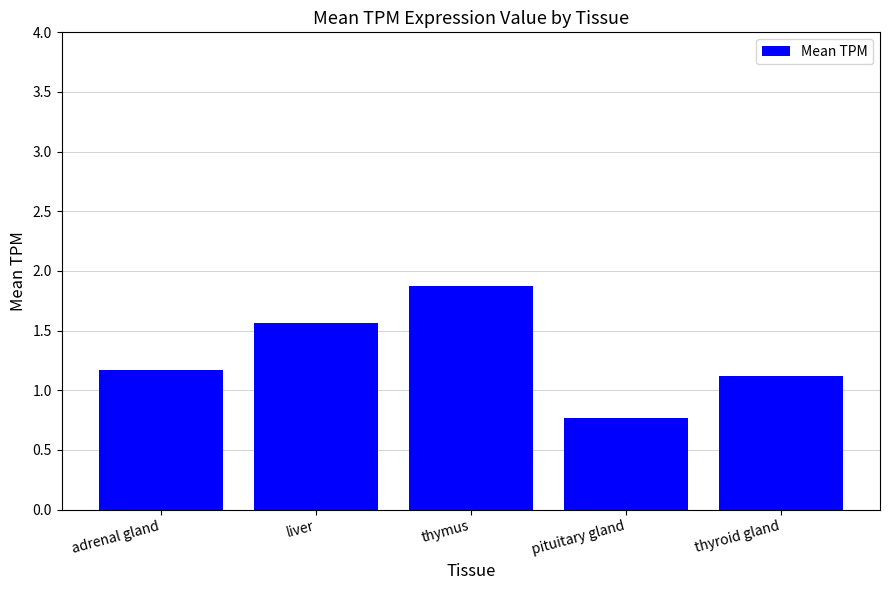

What is the greatest value displayed?

1.9